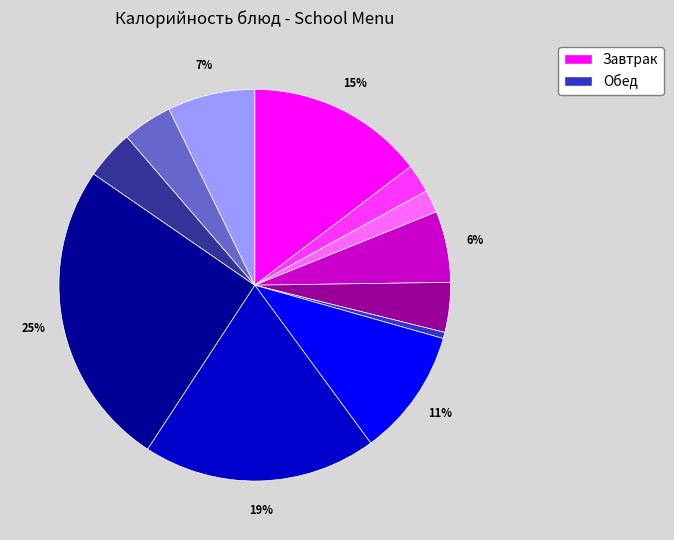

To the nearest percent, what is the average slice percentage?

8%